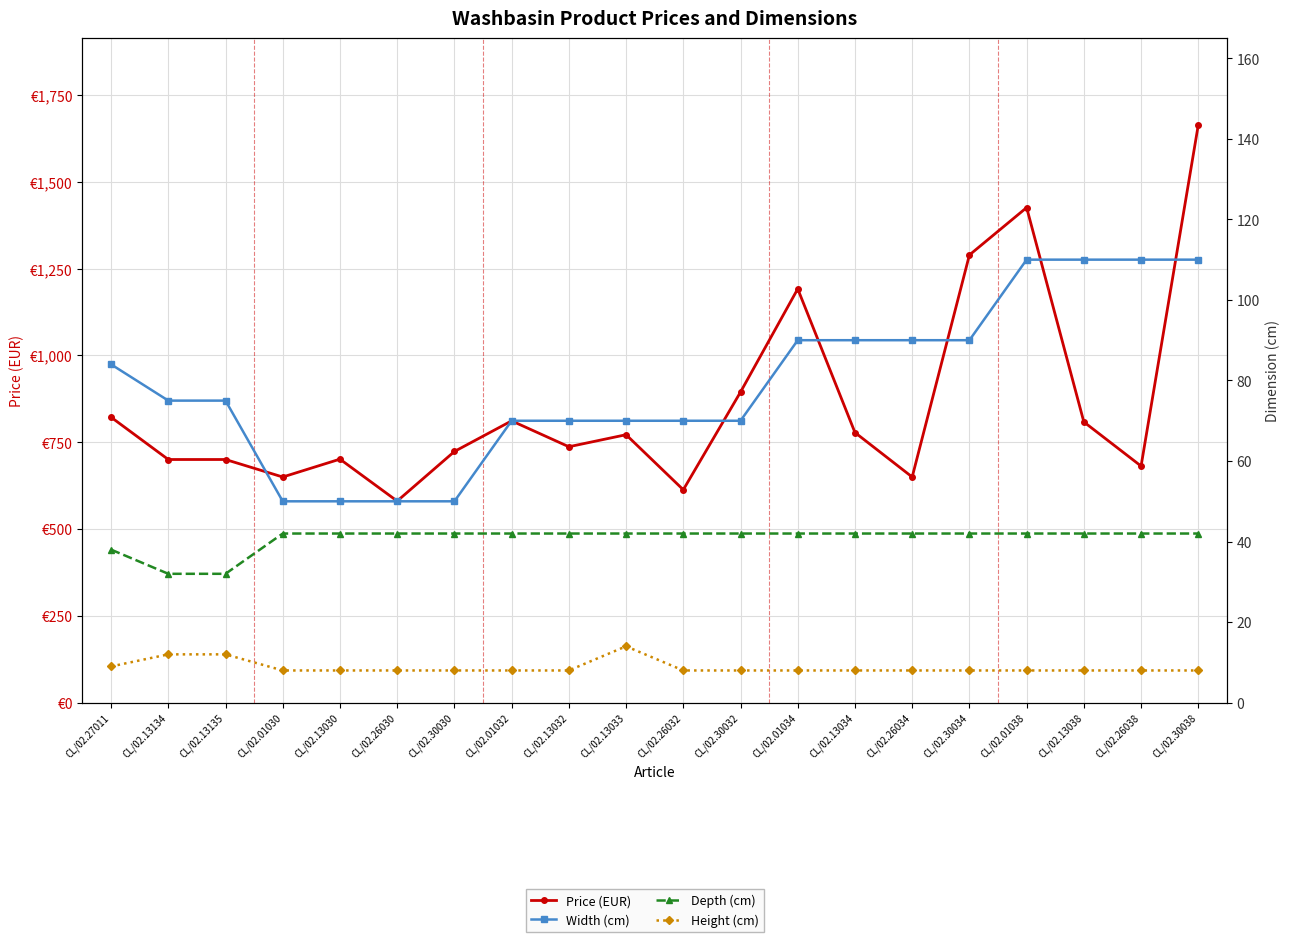

List the series in order of their peak value, lowest first.

Height (cm), Depth (cm), Width (cm), Price (EUR)